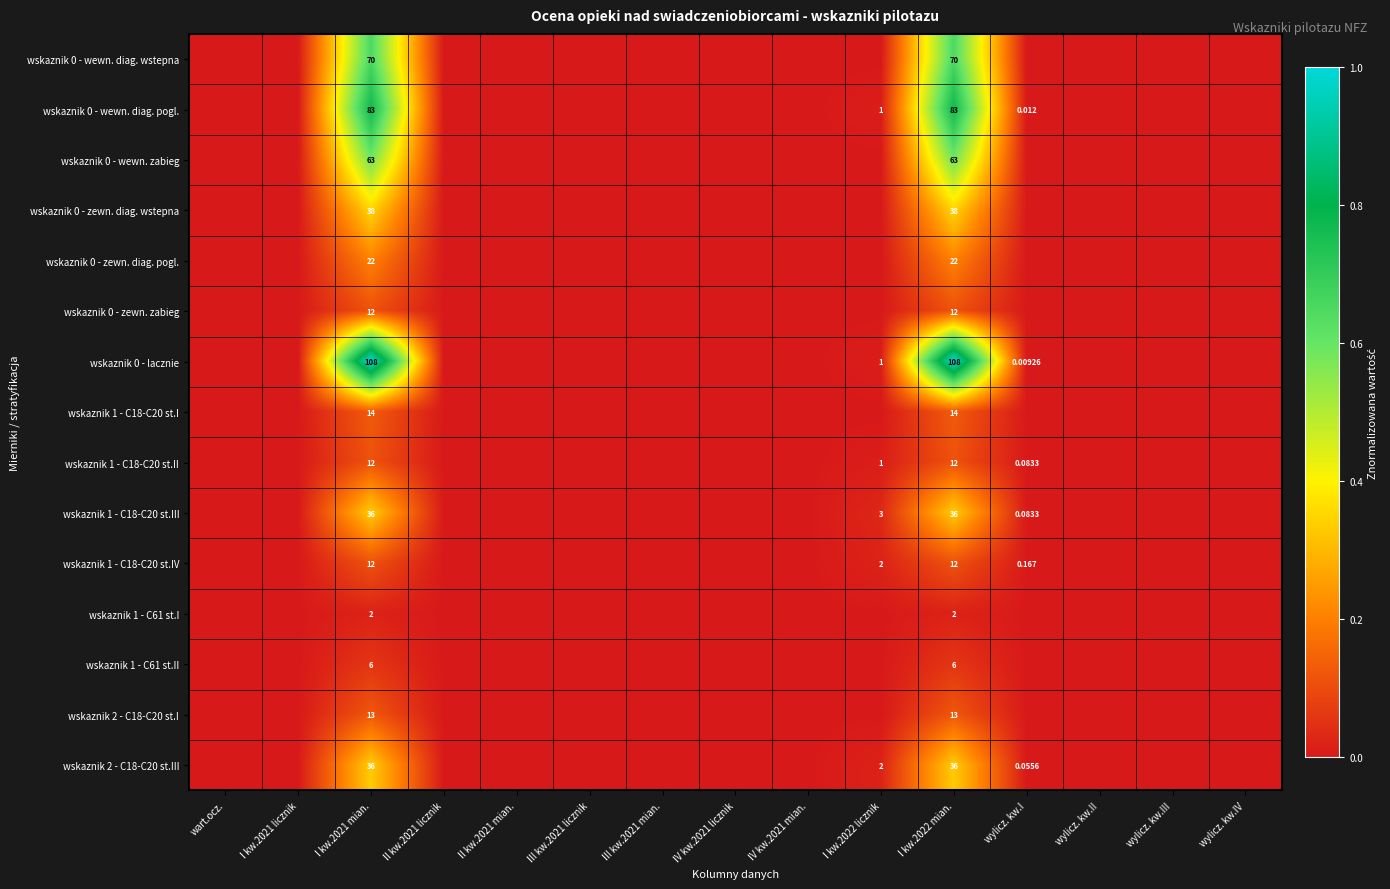

How many values in wskaznik 0 - wewn. diag. pogl. are above zero?

4